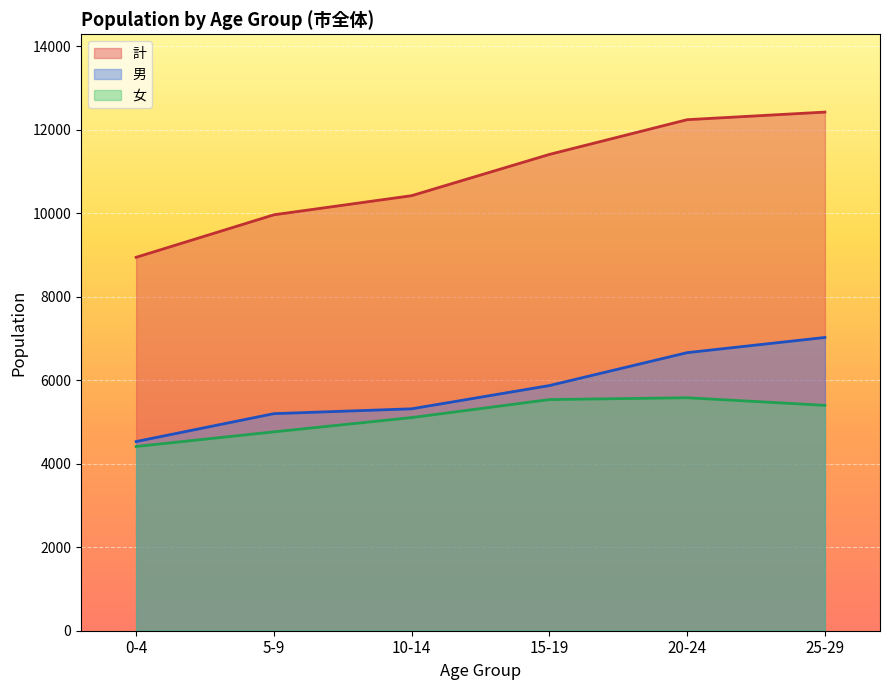

Which category has the highest value across all series?

25-29